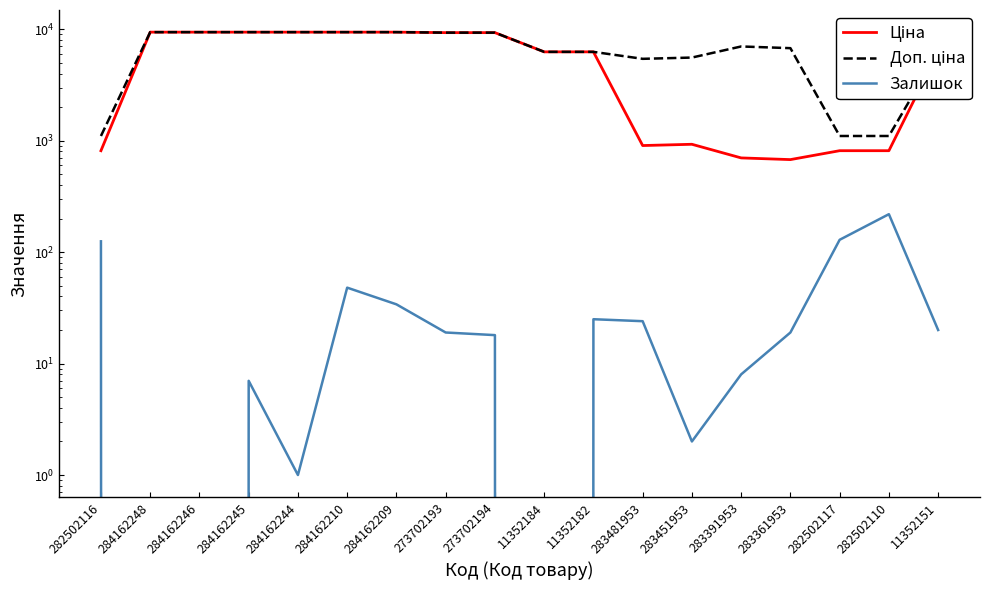

What is the maximum value for Залишок?

219.0